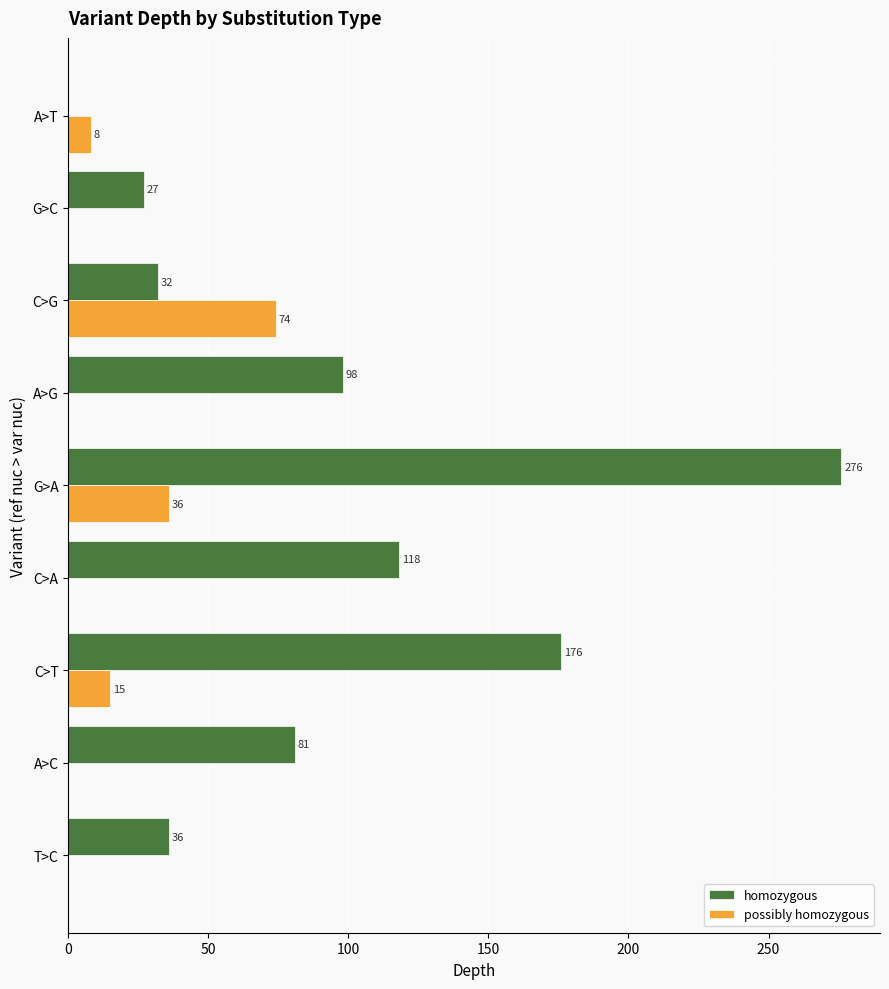

Which series changed the most between C>T and G>A?

homozygous